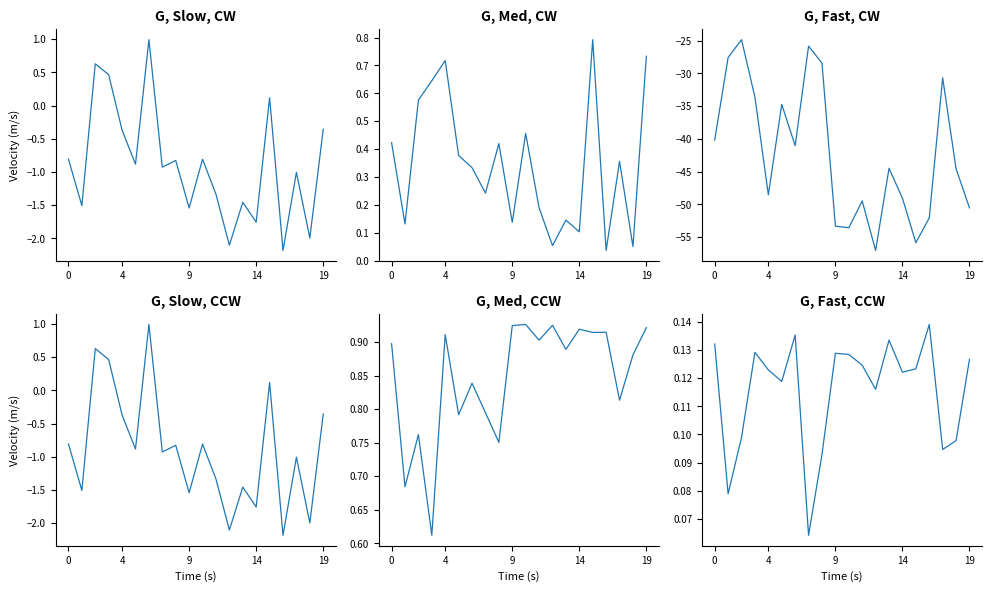

What are all the series names shown in the legend?

value, p_value, tox, z_score, z, v_exp